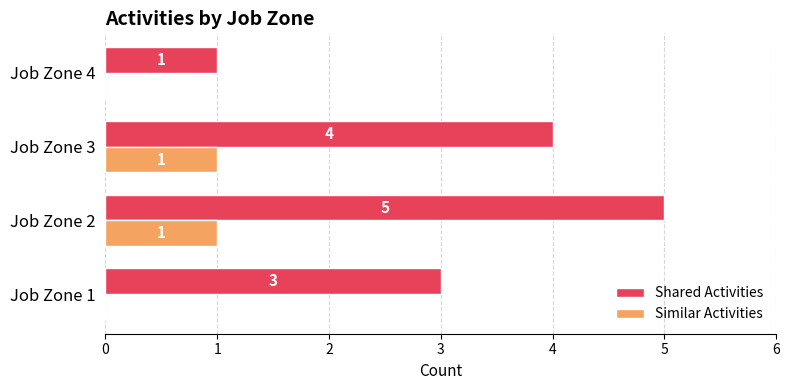

Which label corresponds to the largest value in the chart?

Job Zone 2